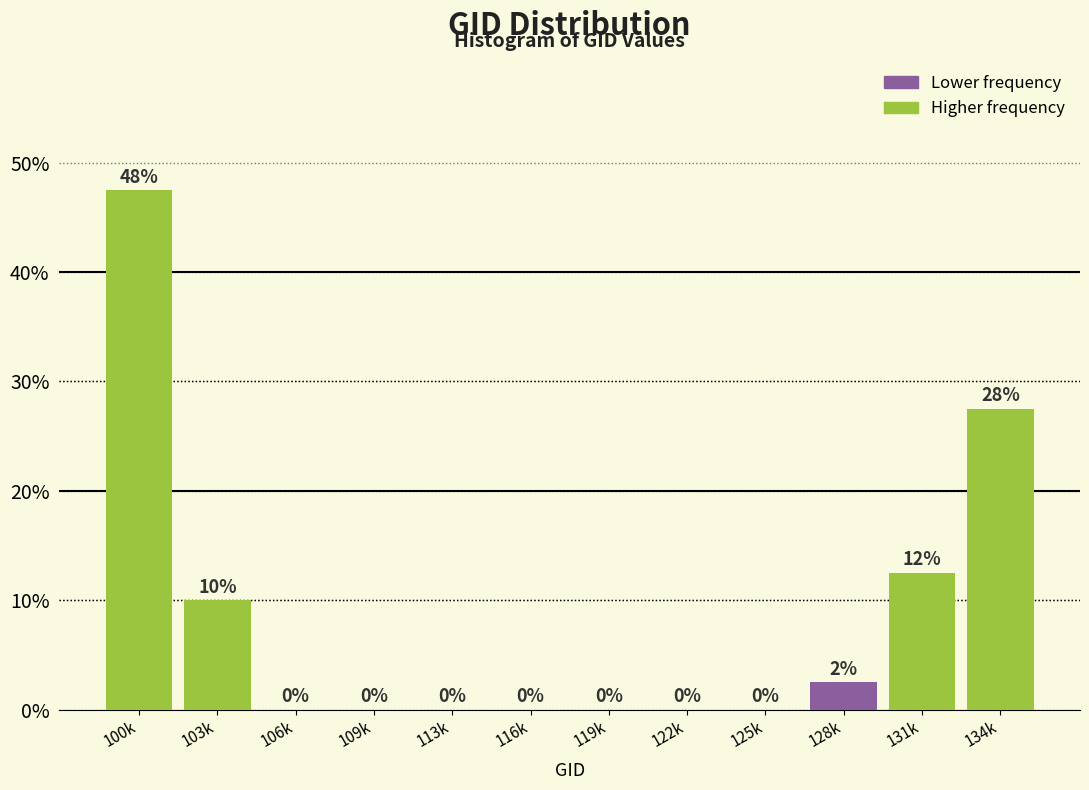

What value does the data have at 131k?

12.5